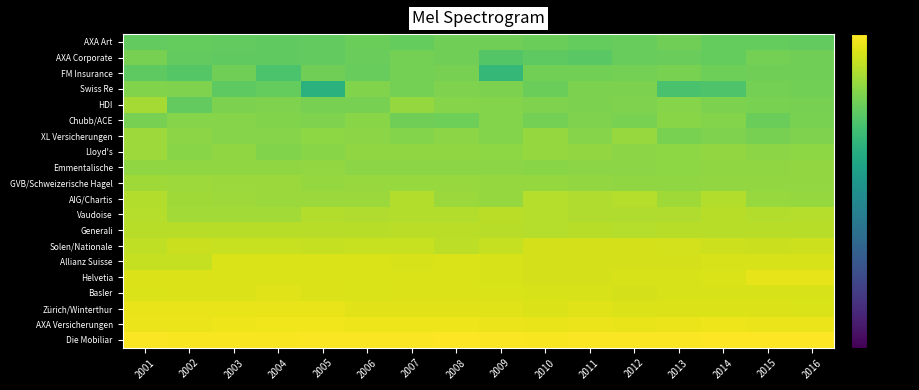

At how many categories does at least one series exceed -11?

16